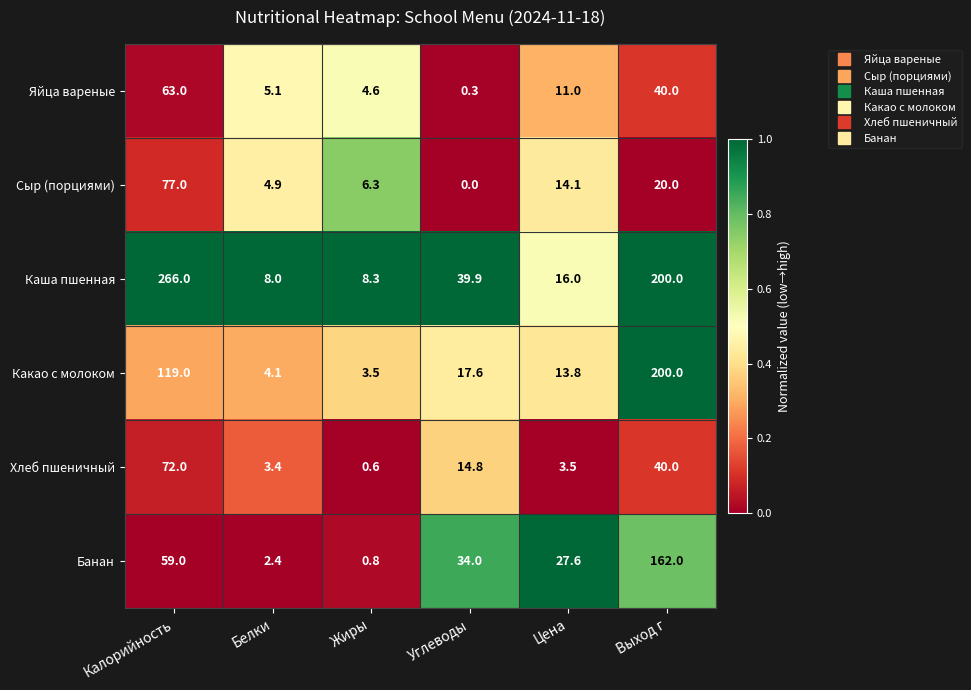

What is the sum of all Какао с молоком values?

358.0